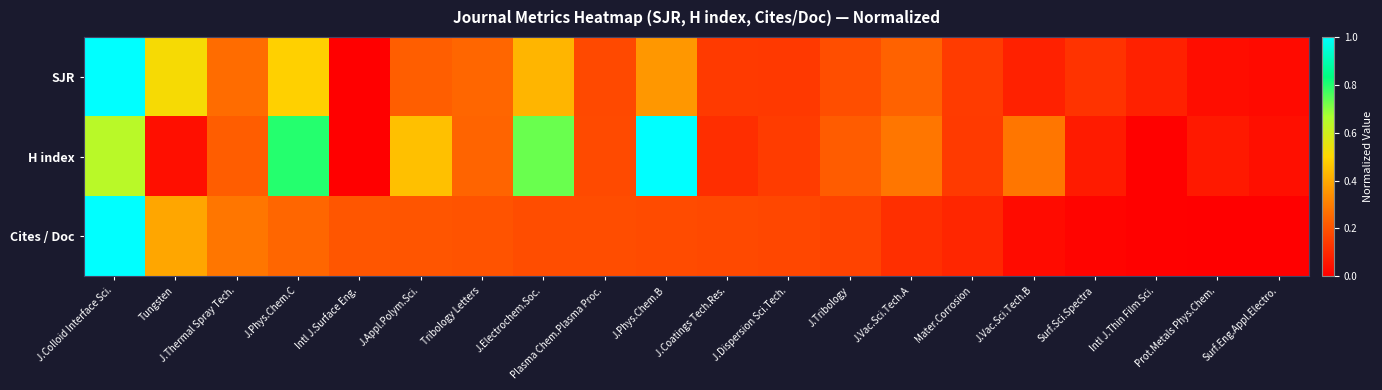

Reading left to right, extract all data points from this chart.

SJR: J.Colloid Interface Sci.=1.0	Tungsten=0.5	J.Thermal Spray Tech.=0.3	J.Phys.Chem.C=0.5	Intl J.Surface Eng.=0.0	J.Appl.Polym.Sci.=0.2	Tribology Letters=0.2	J.Electrochem.Soc.=0.4	Plasma Chem.Plasma Proc.=0.2	J.Phys.Chem.B=0.4	J.Coatings Tech.Res.=0.1	J.Dispersion Sci.Tech.=0.1	J.Tribology=0.2	J.Vac.Sci.Tech.A=0.2	Mater.Corrosion=0.1	J.Vac.Sci.Tech.B=0.1	Surf.Sci.Spectra=0.1	Intl J.Thin Film Sci.=0.1	Prot.Metals Phys.Chem.=0.0	Surf.Eng.Appl.Electro.=0.0
H index: J.Colloid Interface Sci.=0.6	Tungsten=0.0	J.Thermal Spray Tech.=0.2	J.Phys.Chem.C=0.8	Intl J.Surface Eng.=0.0	J.Appl.Polym.Sci.=0.4	Tribology Letters=0.2	J.Electrochem.Soc.=0.7	Plasma Chem.Plasma Proc.=0.2	J.Phys.Chem.B=1.0	J.Coatings Tech.Res.=0.1	J.Dispersion Sci.Tech.=0.1	J.Tribology=0.2	J.Vac.Sci.Tech.A=0.3	Mater.Corrosion=0.1	J.Vac.Sci.Tech.B=0.3	Surf.Sci.Spectra=0.1	Intl J.Thin Film Sci.=0.0	Prot.Metals Phys.Chem.=0.1	Surf.Eng.Appl.Electro.=0.0
Cites / Doc: J.Colloid Interface Sci.=1.0	Tungsten=0.4	J.Thermal Spray Tech.=0.3	J.Phys.Chem.C=0.2	Intl J.Surface Eng.=0.2	J.Appl.Polym.Sci.=0.2	Tribology Letters=0.2	J.Electrochem.Soc.=0.2	Plasma Chem.Plasma Proc.=0.2	J.Phys.Chem.B=0.2	J.Coatings Tech.Res.=0.2	J.Dispersion Sci.Tech.=0.2	J.Tribology=0.2	J.Vac.Sci.Tech.A=0.1	Mater.Corrosion=0.1	J.Vac.Sci.Tech.B=0.0	Surf.Sci.Spectra=0.0	Intl J.Thin Film Sci.=0.0	Prot.Metals Phys.Chem.=0.0	Surf.Eng.Appl.Electro.=0.0